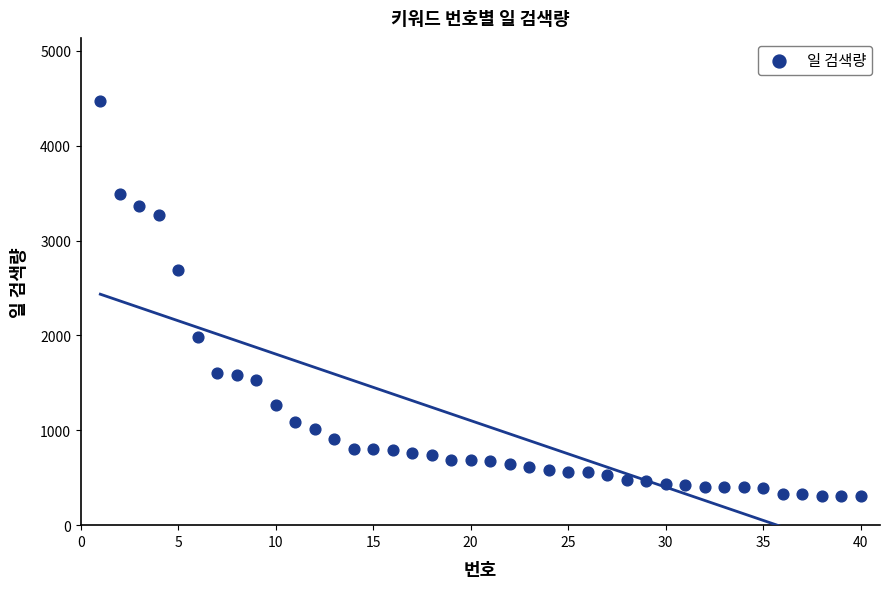

What Y value in the scatter plot is closest to 2385?

2693